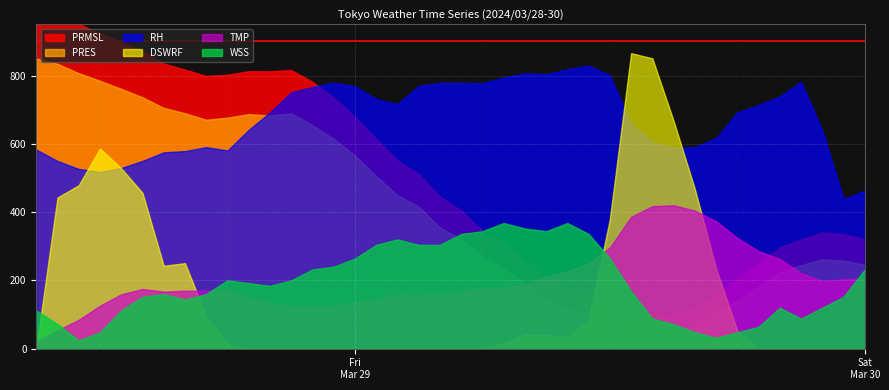

What is the difference between the PRMSL values at 2024/03/28 15:00 and 2024/03/29 04:00?

10.1